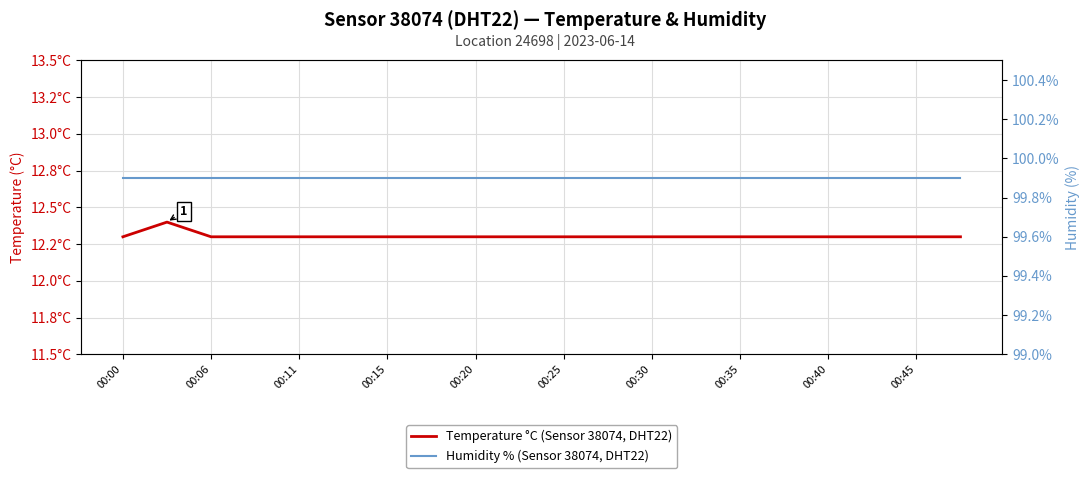

List the labels in order of Humidity % (Sensor 38074, DHT22) value, smallest first.

00:00, 00:06, 00:11, 00:15, 00:20, 00:25, 00:30, 00:35, 00:40, 00:45, 10, 11, 12, 13, 14, 15, 16, 17, 18, 19